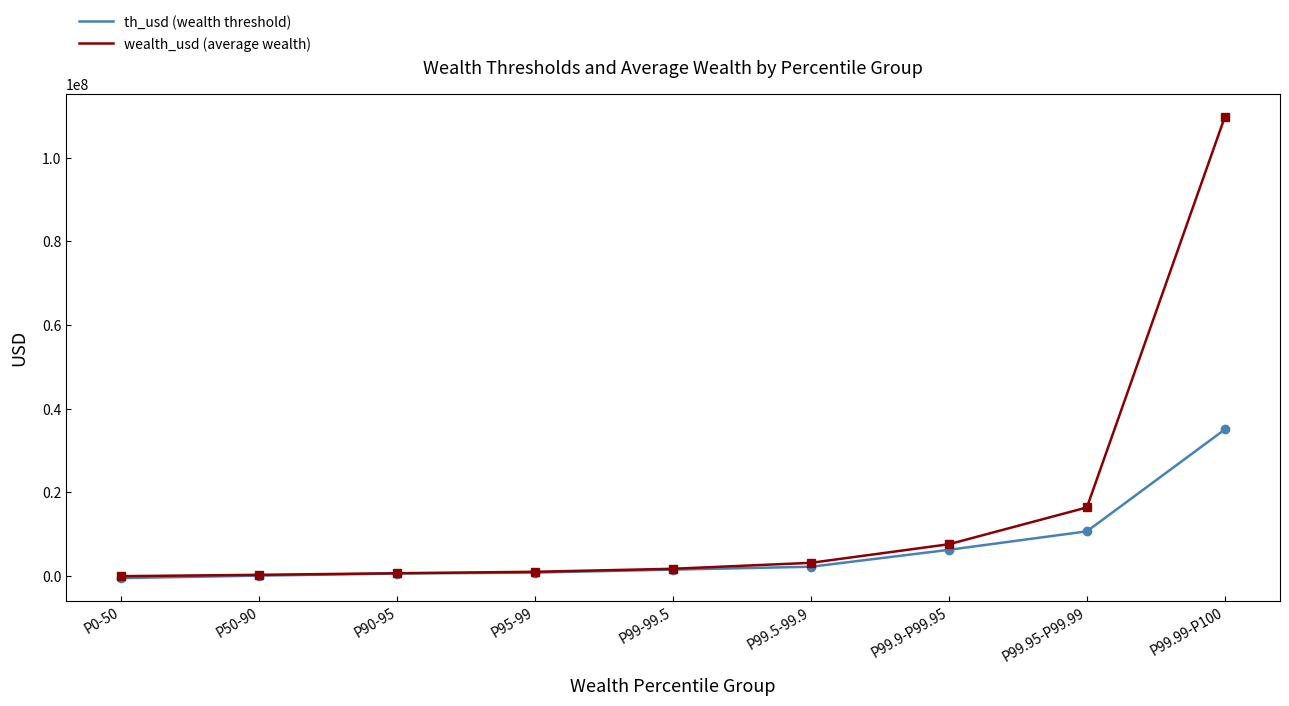

Which series changed the most between P50-90 and P99.5-99.9?

wealth_usd (average wealth)